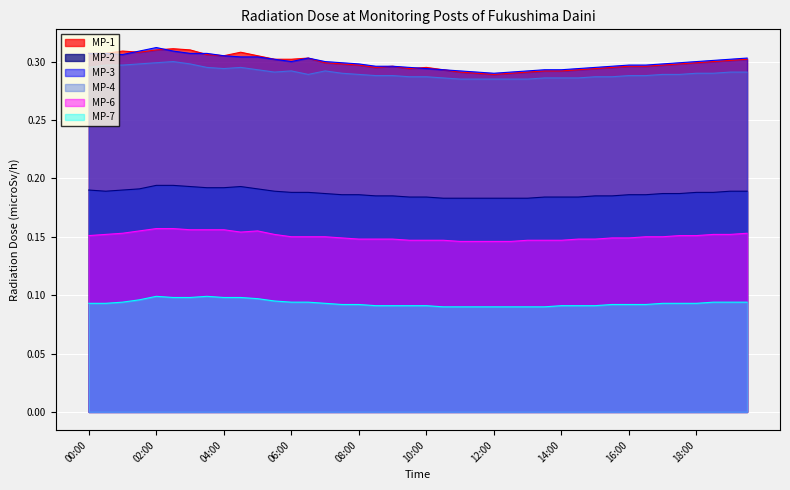

True or false: MP-6 and MP-3 intersect in this chart.

False